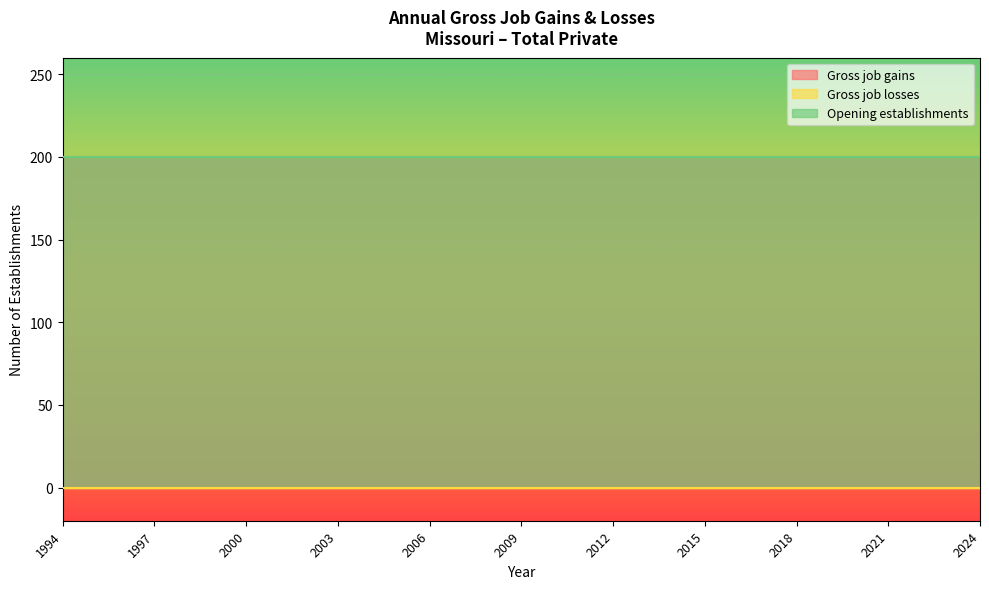

True or false: Opening establishments and Gross job gains intersect in this chart.

False